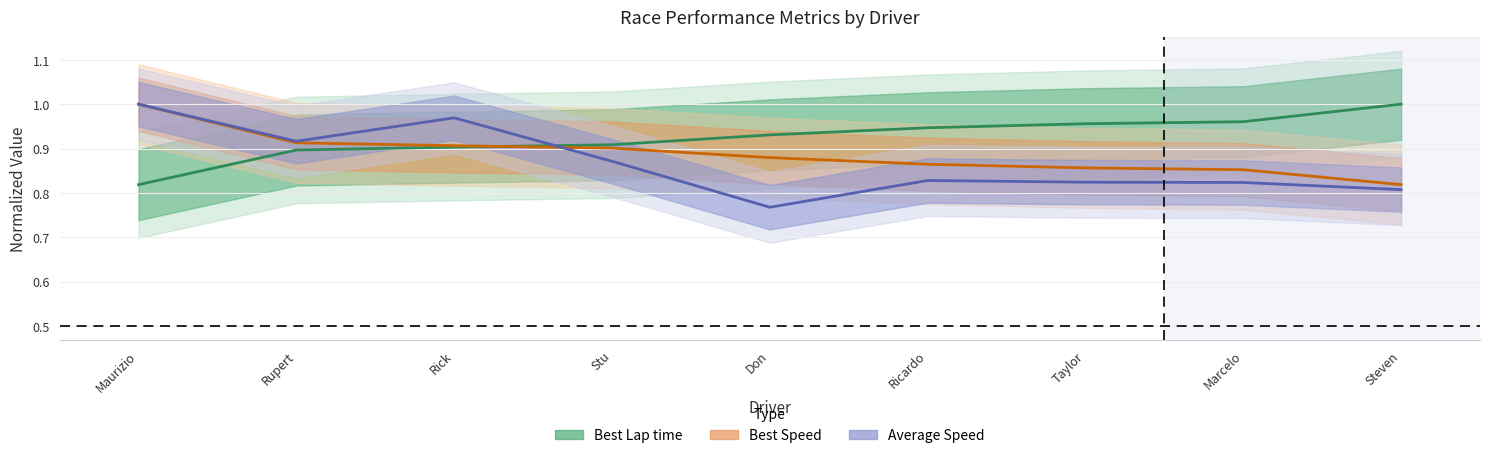

True or false: Best Lap time has a value of 0.9 at Rick.

True